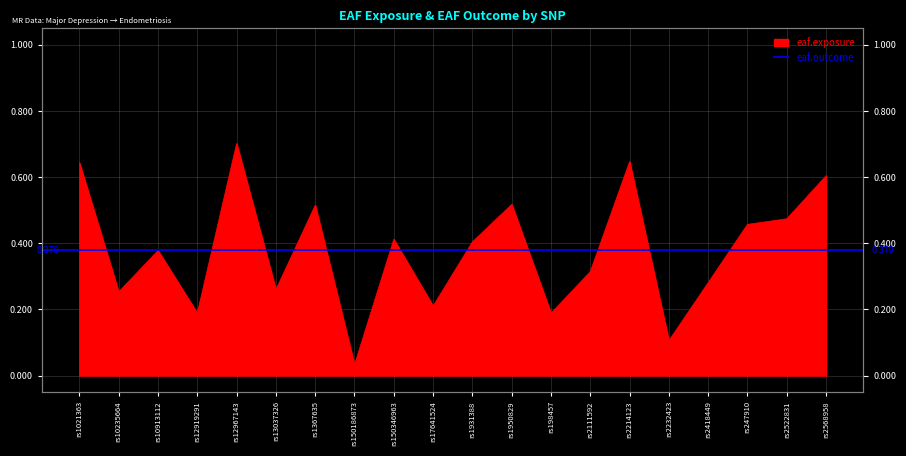

Read the value at rs17641524.

0.2